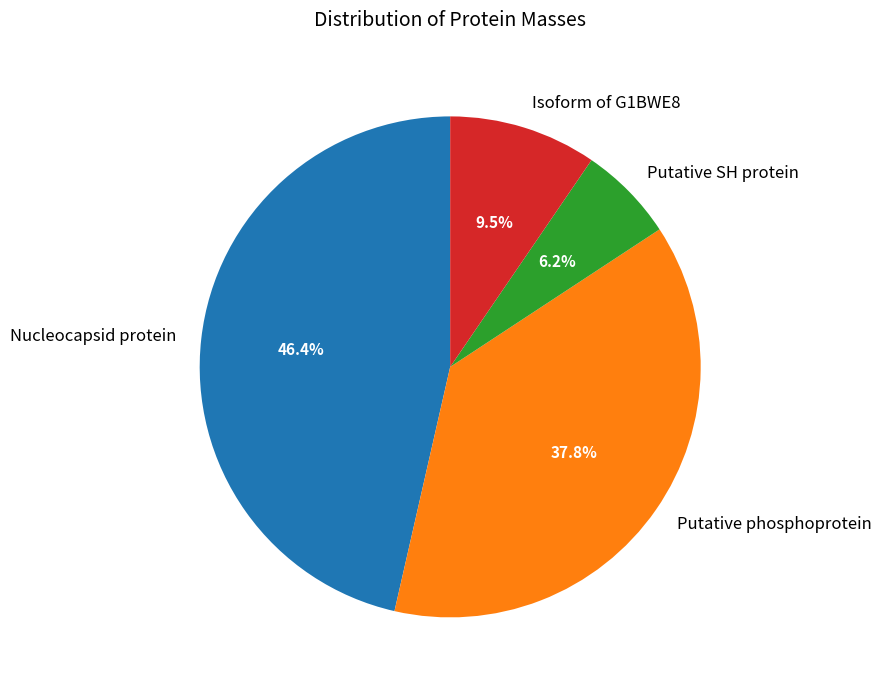

Which has a higher value, Nucleocapsid protein or Isoform of G1BWE8?

Nucleocapsid protein